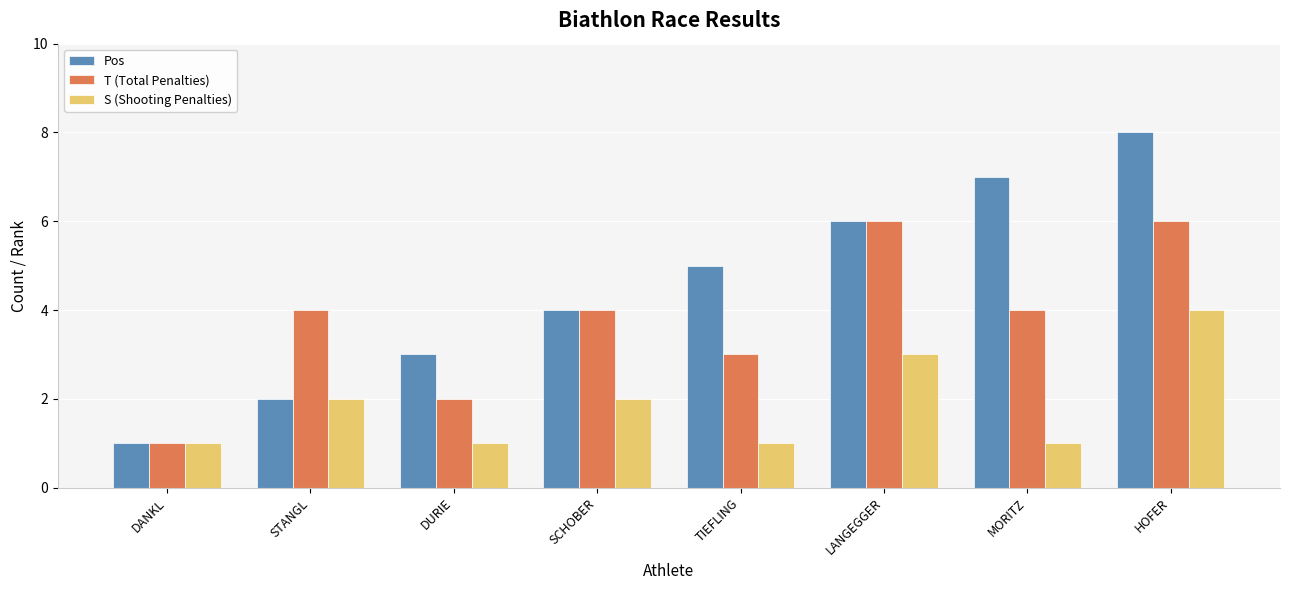

Reading right to left, list all the values displayed in this chart.

Pos: HOFER=8	MORITZ=7	LANGEGGER=6	TIEFLING=5	SCHOBER=4	DURIE=3	STANGL=2	DANKL=1
T (Total Penalties): HOFER=6	MORITZ=4	LANGEGGER=6	TIEFLING=3	SCHOBER=4	DURIE=2	STANGL=4	DANKL=1
S (Shooting Penalties): HOFER=4	MORITZ=1	LANGEGGER=3	TIEFLING=1	SCHOBER=2	DURIE=1	STANGL=2	DANKL=1